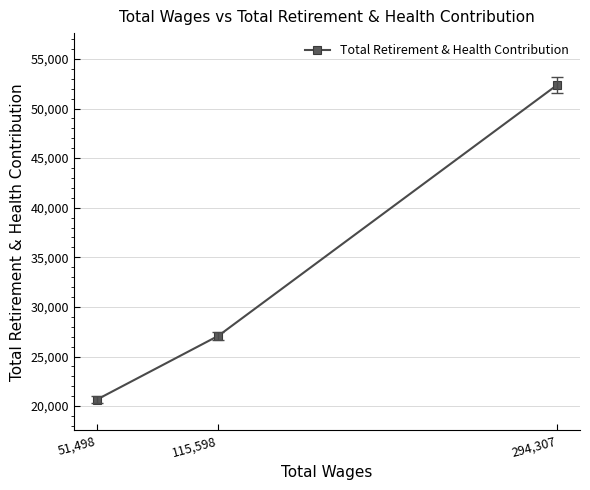

Rank the categories by value from highest to lowest.

294,307, 115,598, 51,498